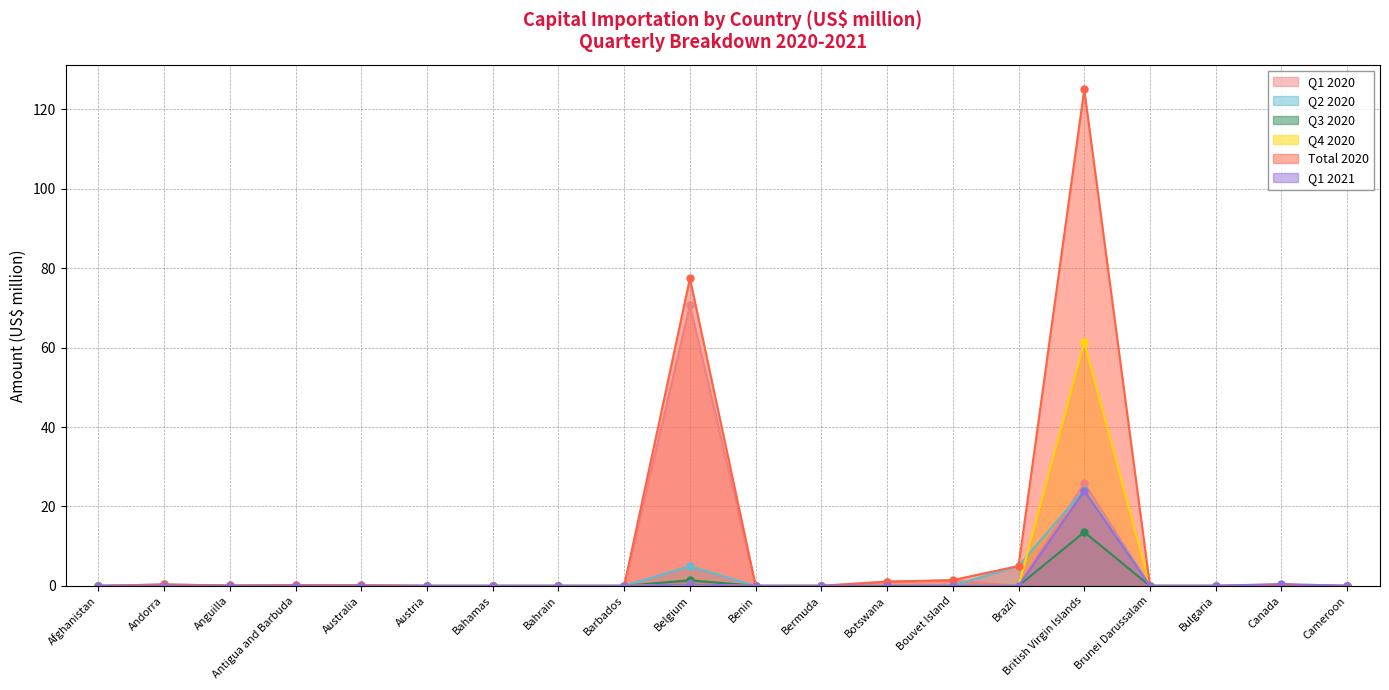

At Belgium, list the series in order from smallest to largest.

Q4 2020, Q1 2021, Q3 2020, Q2 2020, Q1 2020, Total 2020